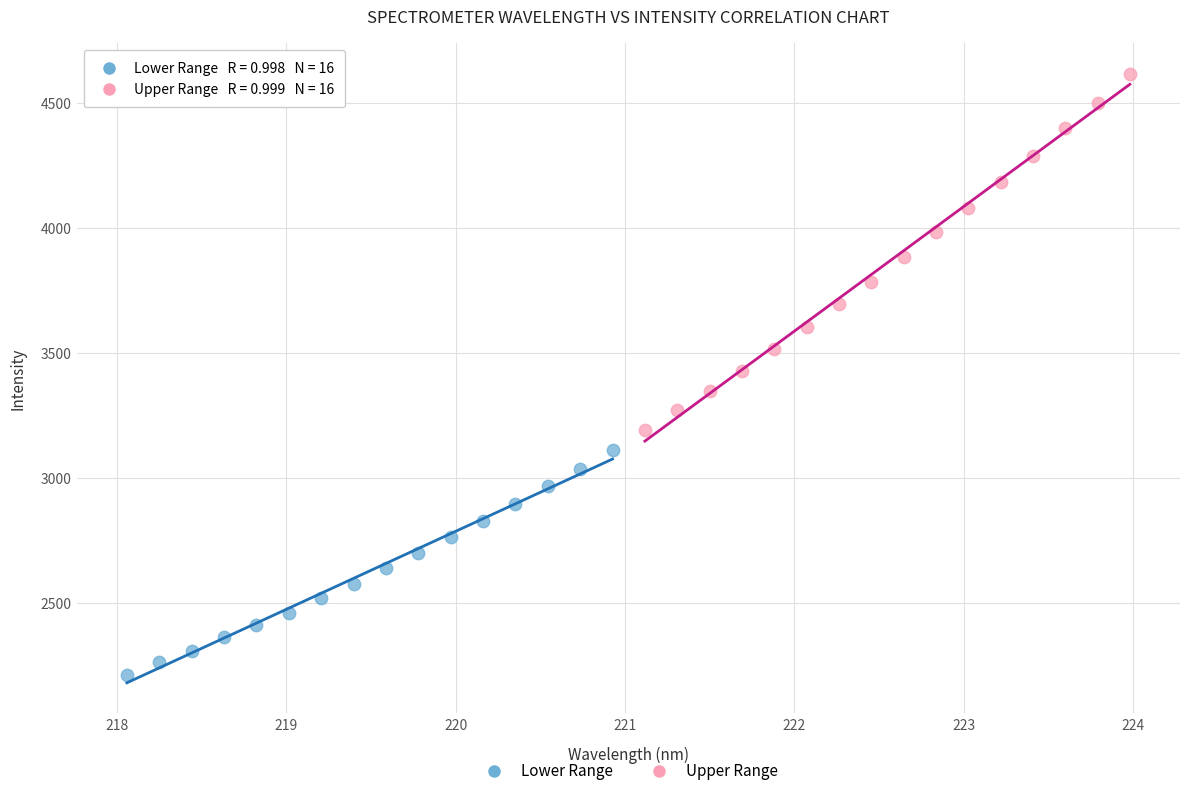

Which series has the largest Y range (max minus min)?

Upper Range